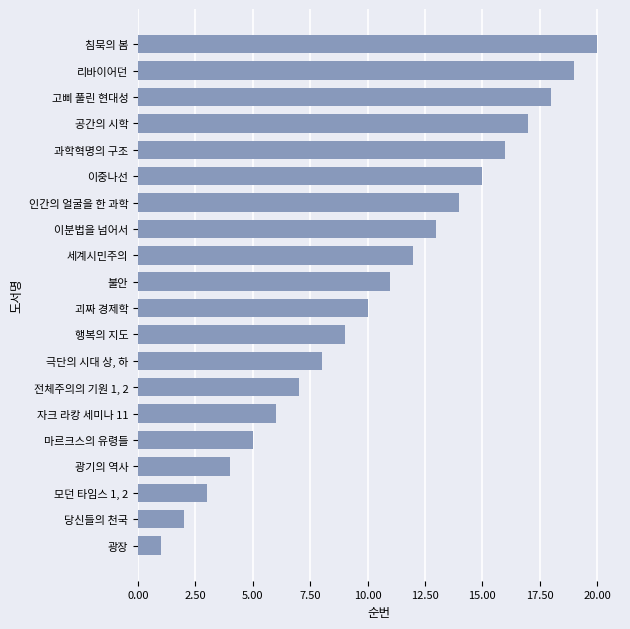

What is the ratio of the value at 이중나선 to the value at 자크 라캉 세미나 11?

2.5